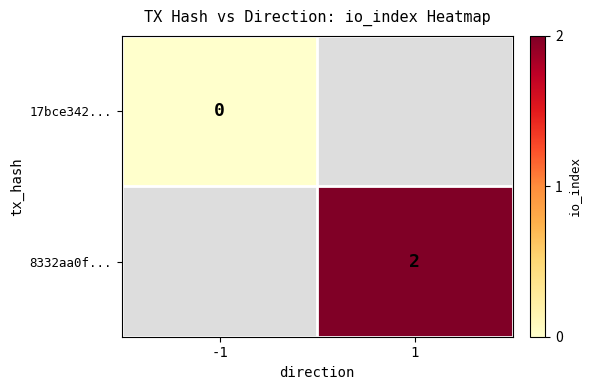

The 8332aa0f... series shows 2 at 1. True or false?

True